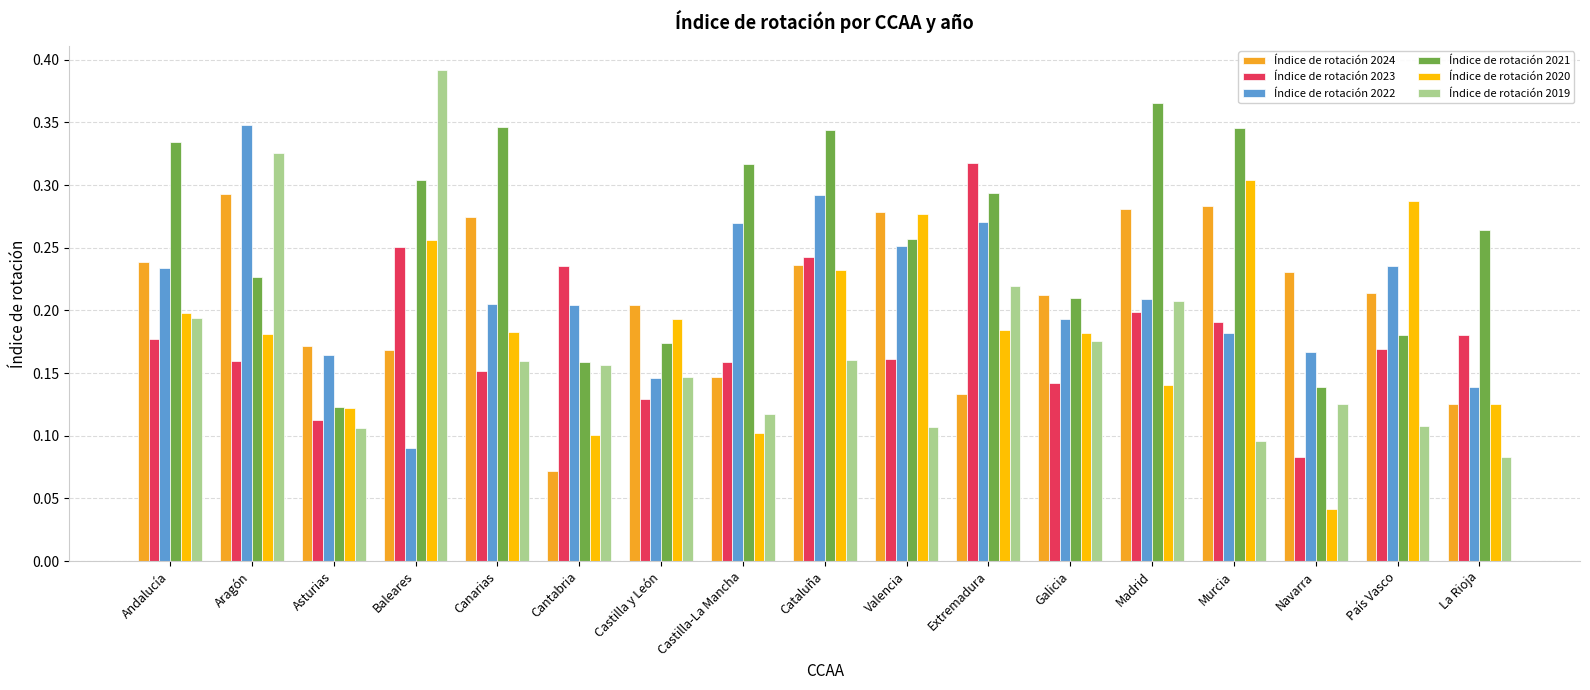

How many bars are there in total?

102